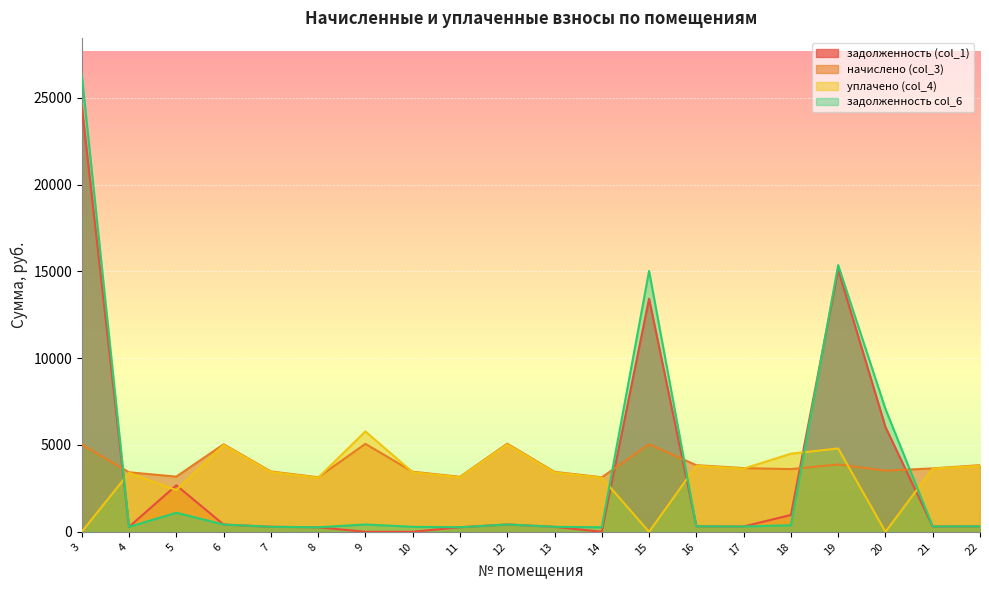

What is the spread (max minus min) of values at 5?

2080.6